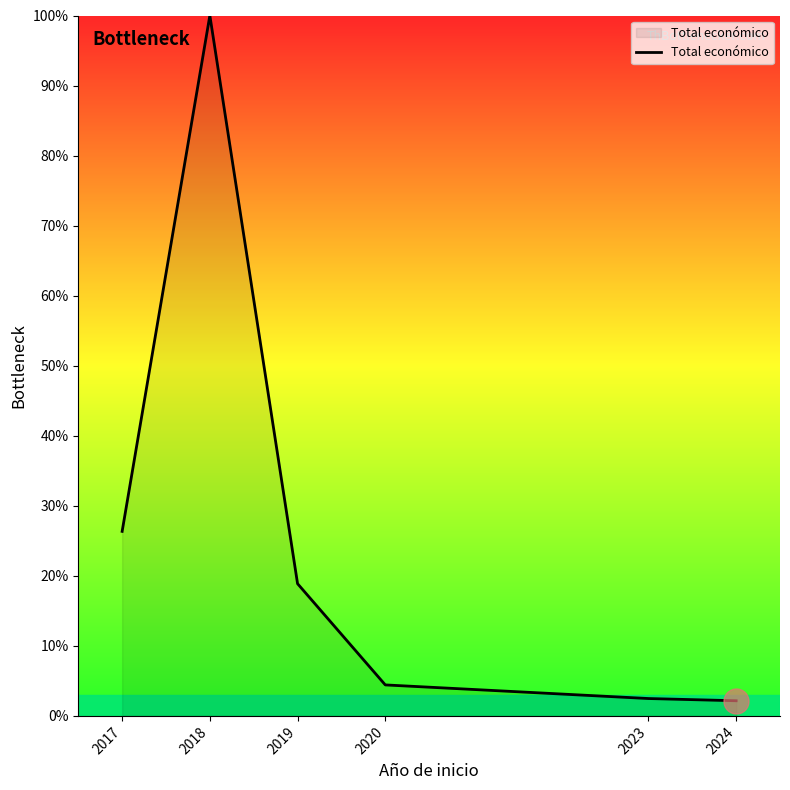

True or false: the data shows 37.0 at 2017.

False